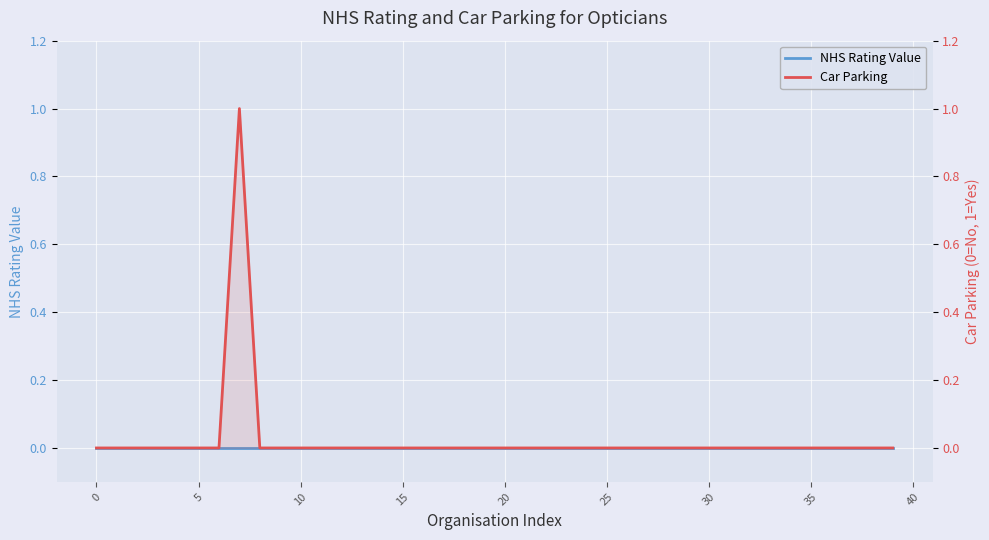

How many lines are shown in the chart?

2